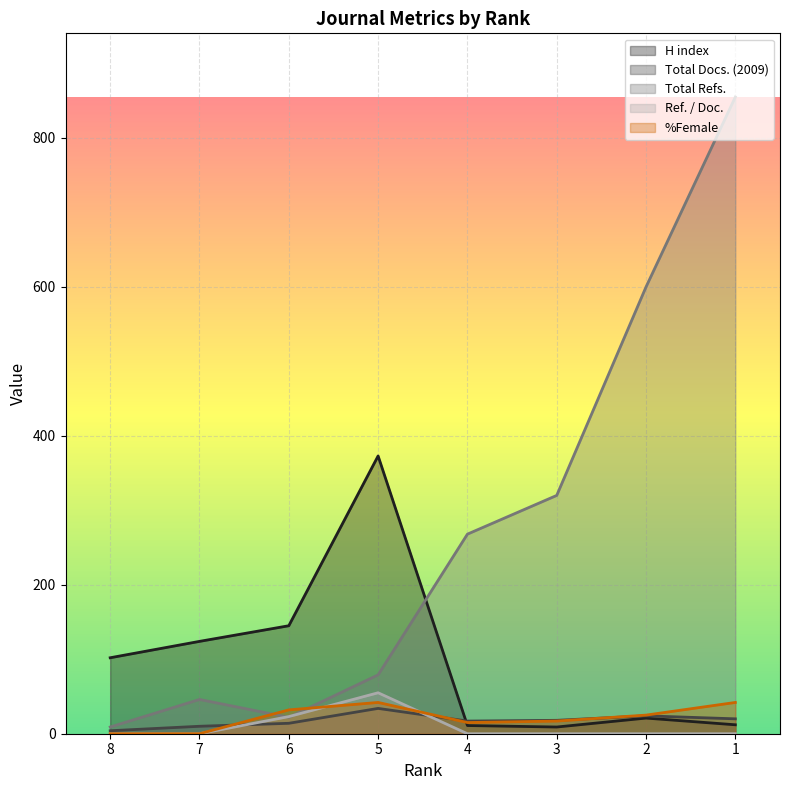

Does the chart display data point markers on the line(s)?

No